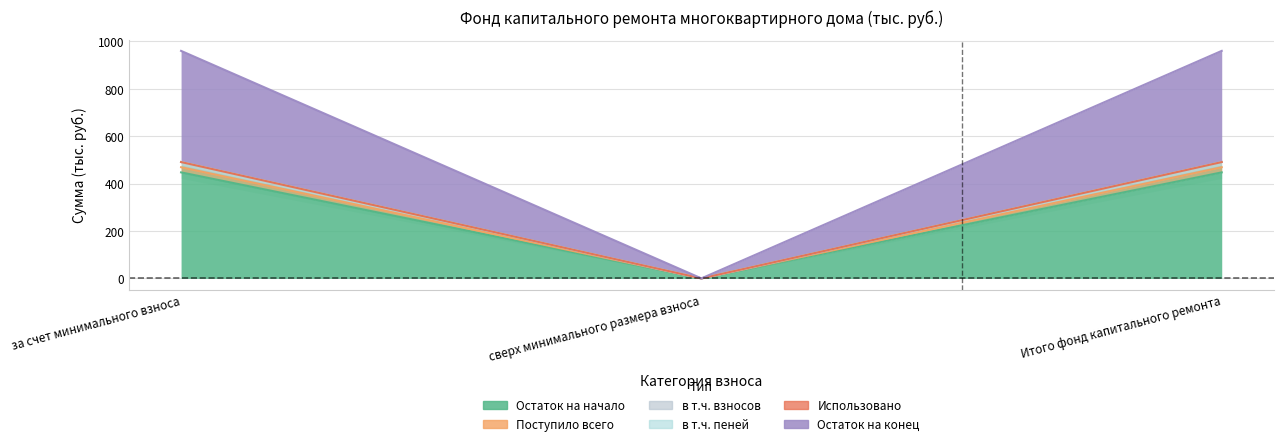

The value of Остаток на начало at за счет минимального взноса is 447.3. True or false?

True